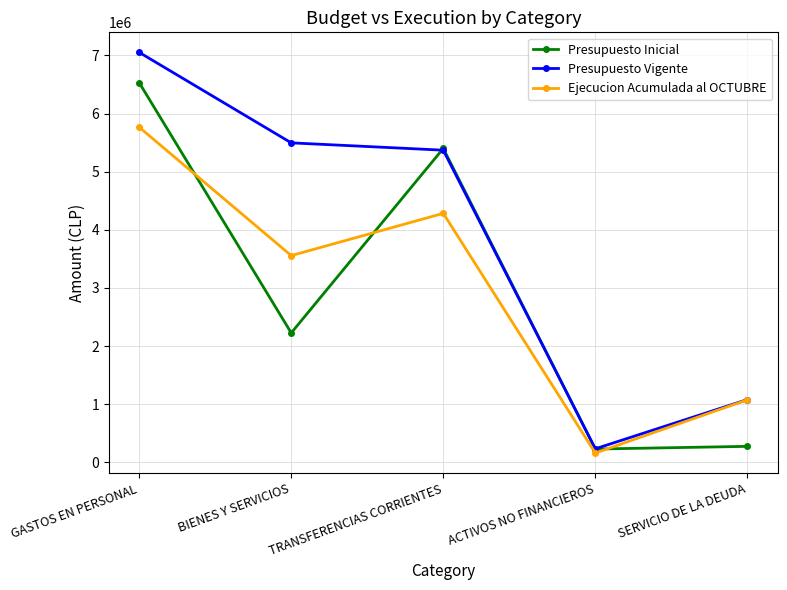

Which label corresponds to the largest value in the chart?

GASTOS EN PERSONAL